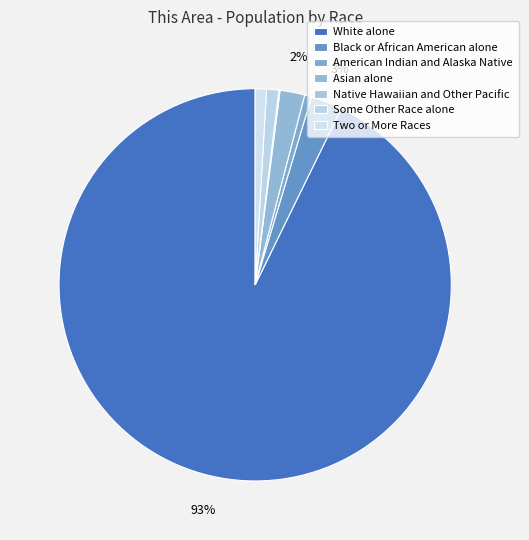

What is the change in value from Black or African American alone to Two or More Races?

-177